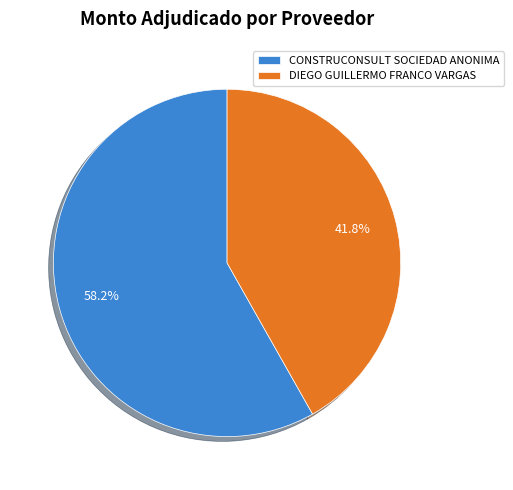

Does CONSTRUCONSULT SOCIEDAD ANONIMA account for over 50% of the chart?

Yes